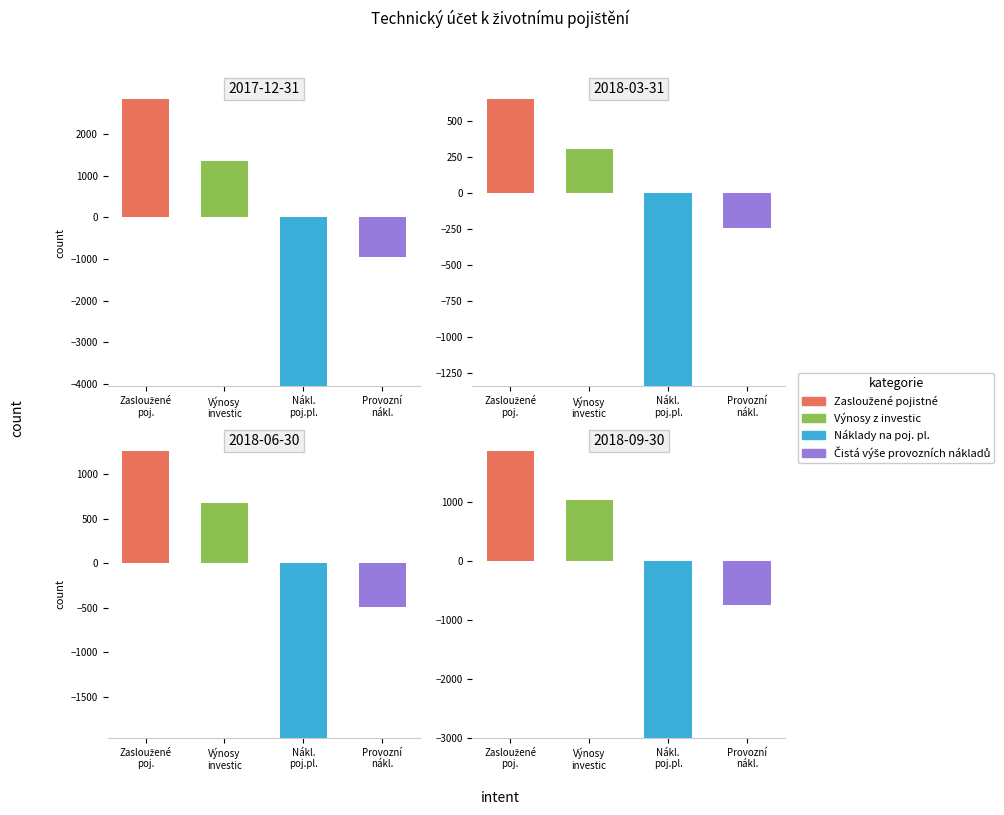

At which label is Výnosy z investic closest to 672?

Zasloužené
poj.